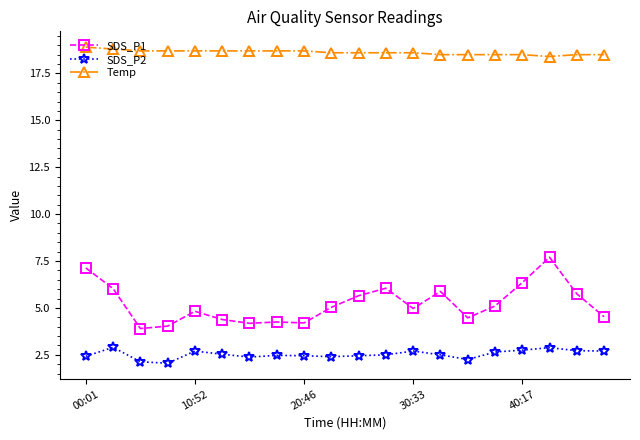

What is the difference between the maximum and second lowest values in the SDS_P1 series?

3.7